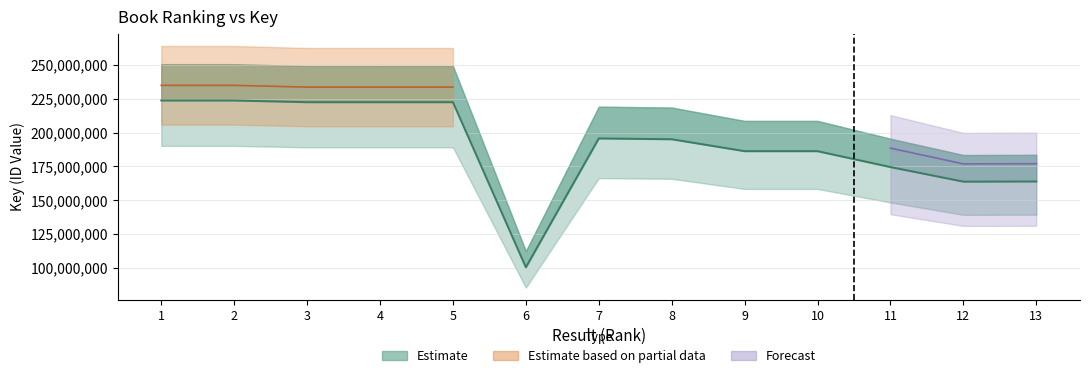

What is the approximate value at 12?

163770652